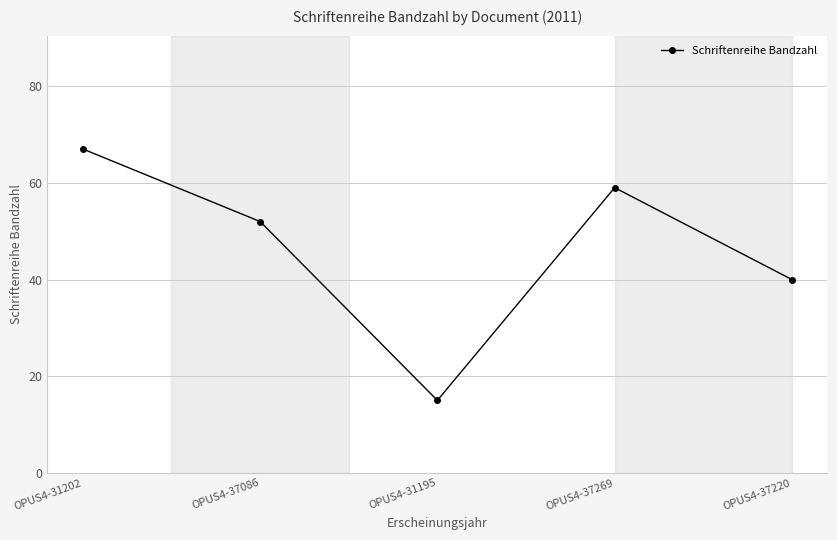

Between OPUS4-31202 and OPUS4-31195, which is larger?

OPUS4-31202